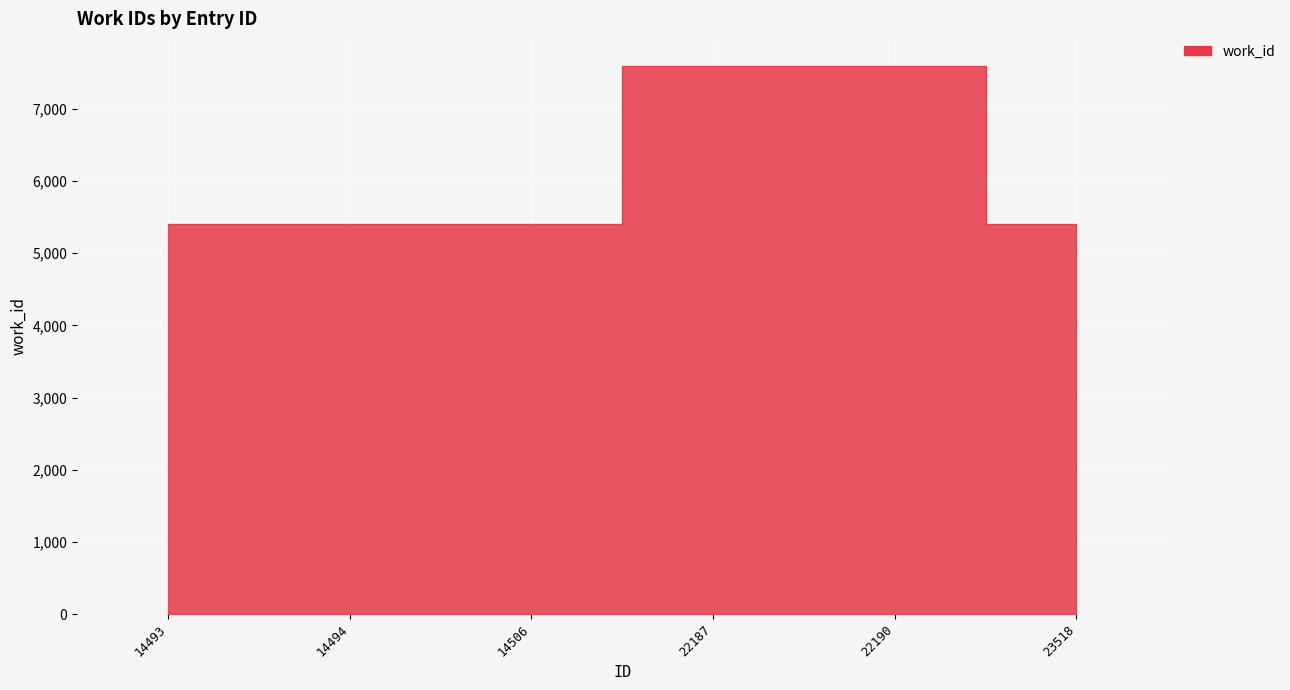

What is the difference between the maximum and minimum values?

2190